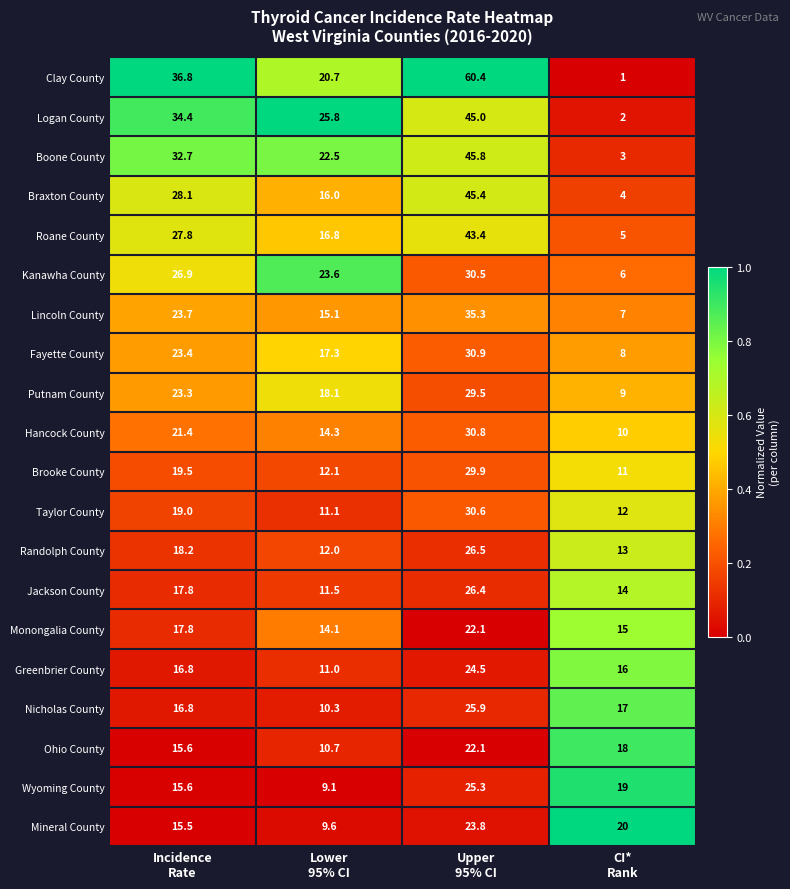

What is the difference between the maximum and minimum values in the Kanawha County series?

24.5